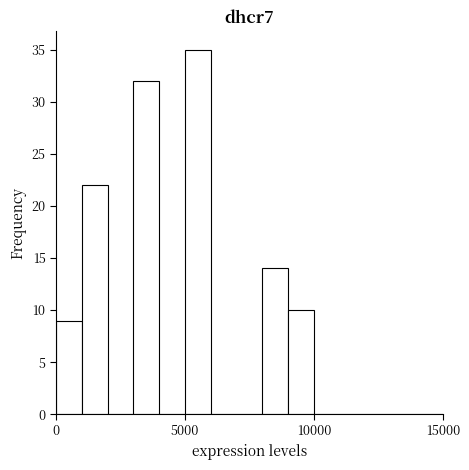

Read against the x-axis, roughly where is the centre of the tallest bar?

5500